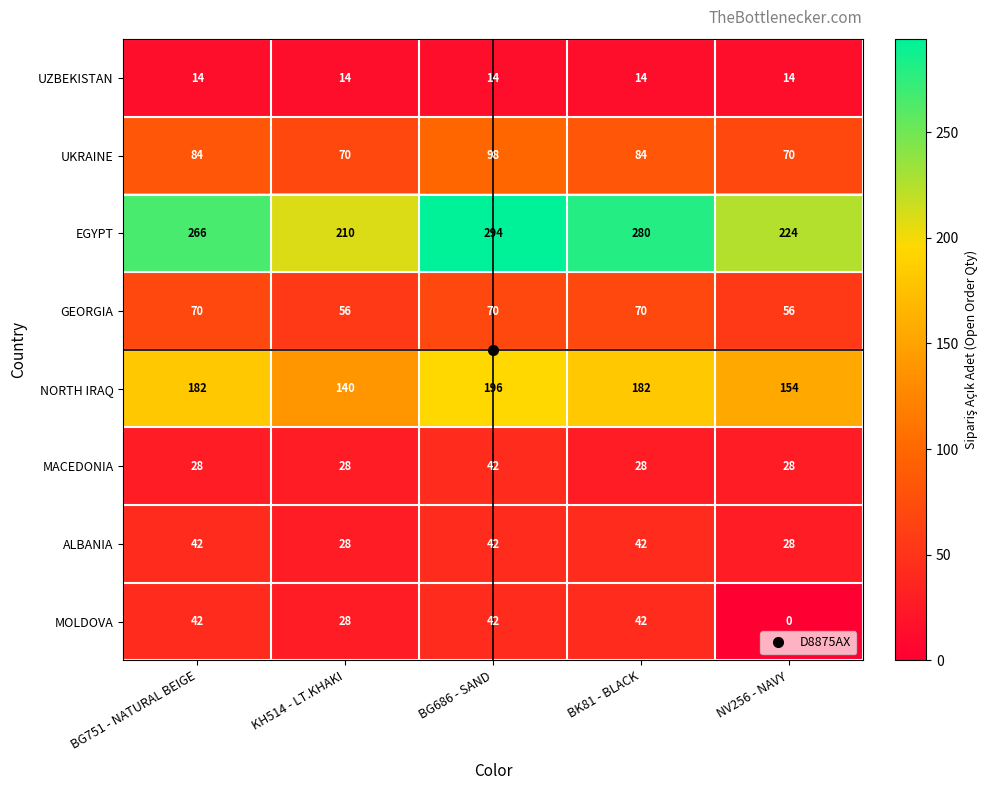

Between KH514 - LT.KHAKI and NV256 - NAVY, which series saw the biggest shift?

MOLDOVA